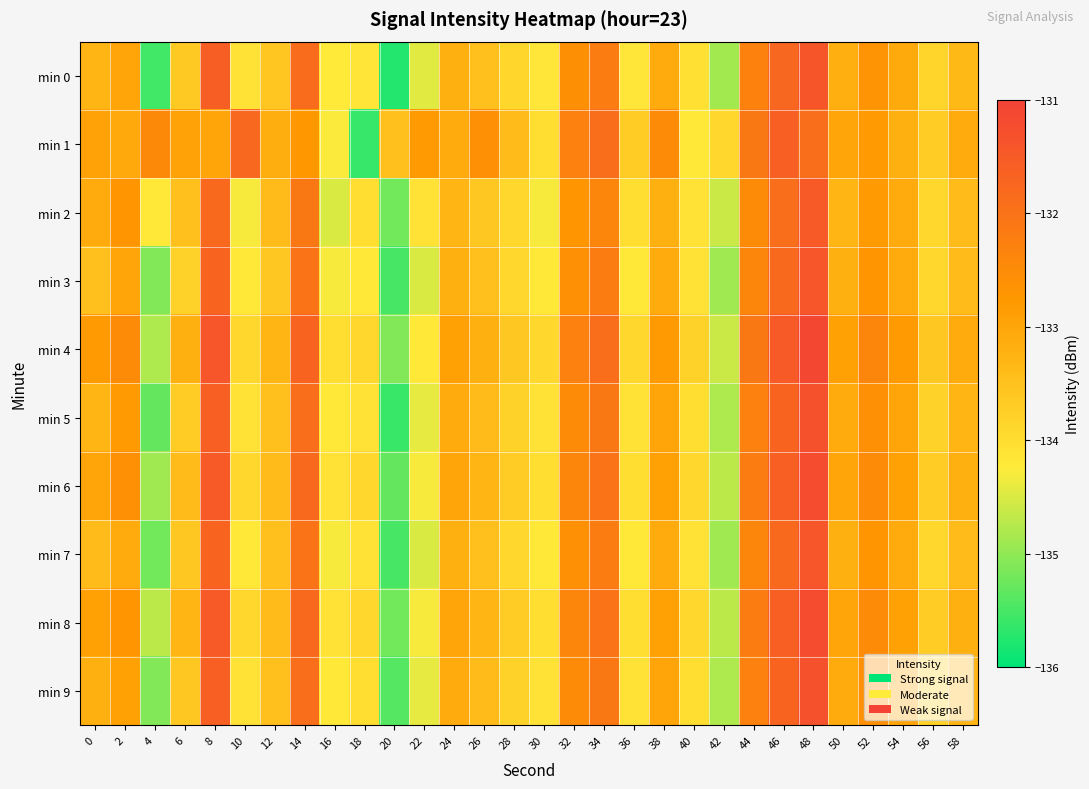

At 6, list the series in order from largest to smallest.

min 1, min 4, min 8, min 6, min 2, min 7, min 9, min 0, min 5, min 3